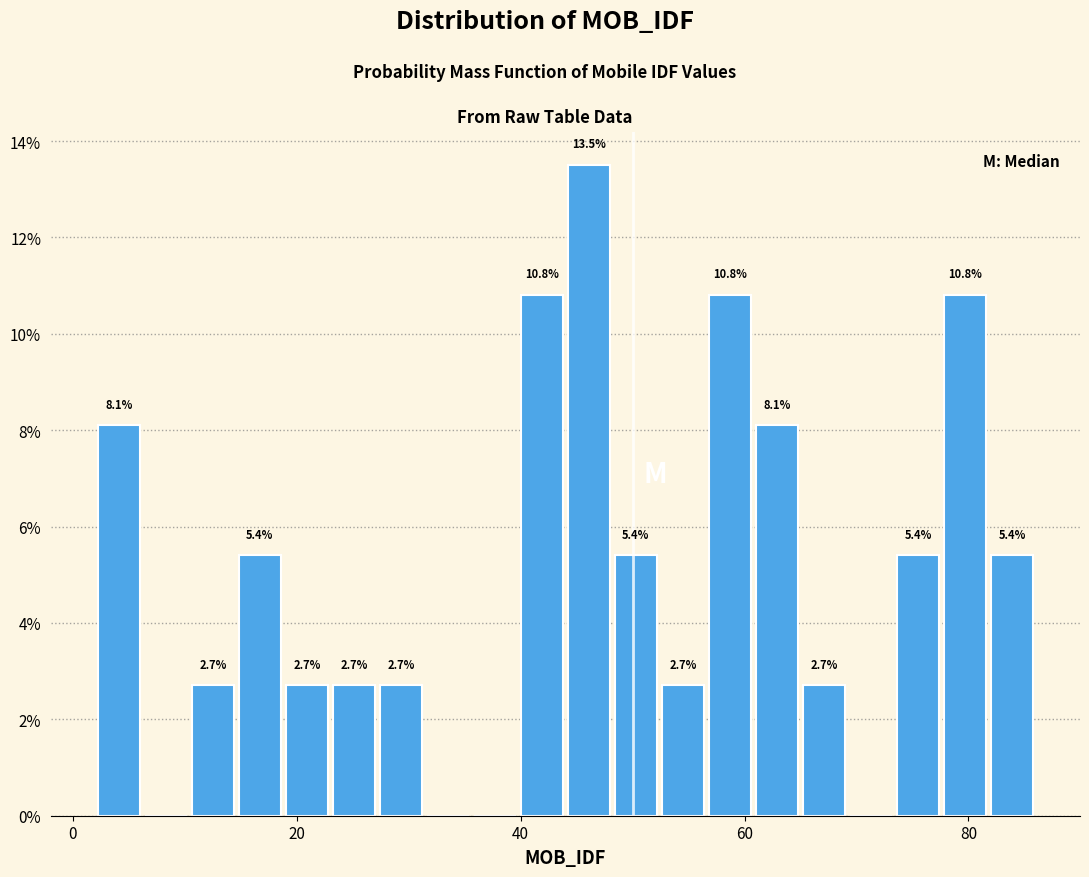

Read against the x-axis, roughly where is the centre of the tallest bar?

46